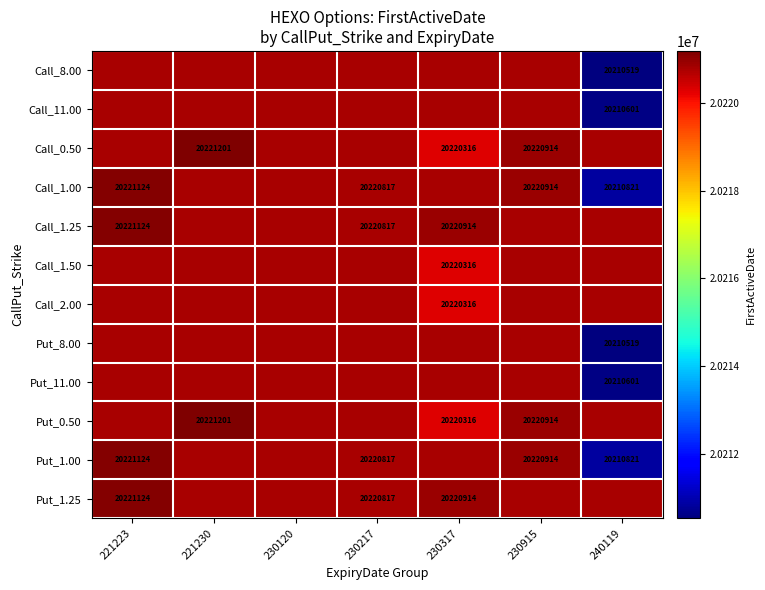

Is it true that Put_1.25 equals 32107636 at 230217?

False